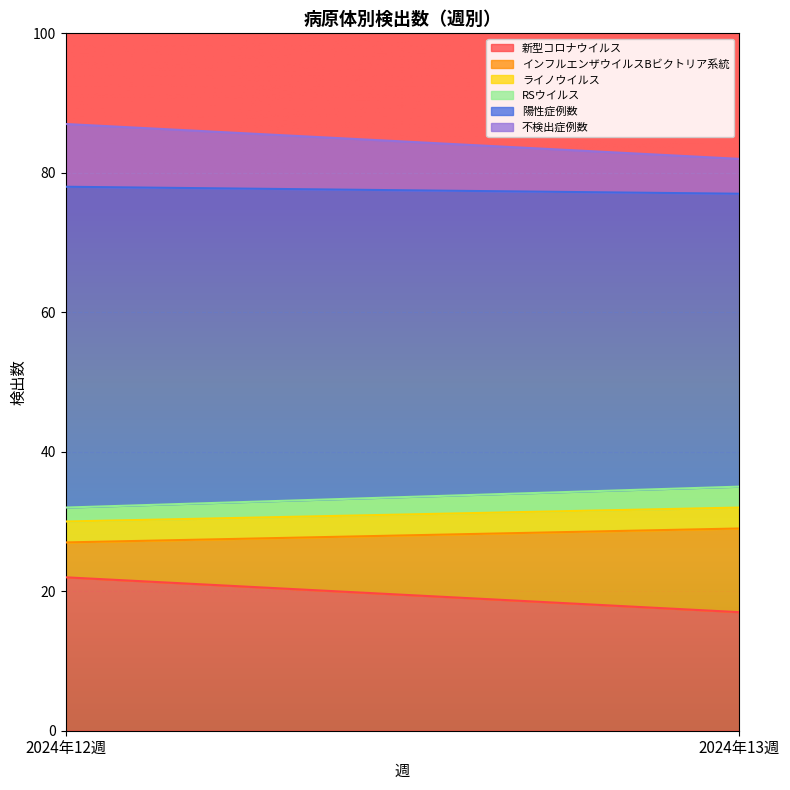

What is the label of the 1st point from the left?

2024年12週